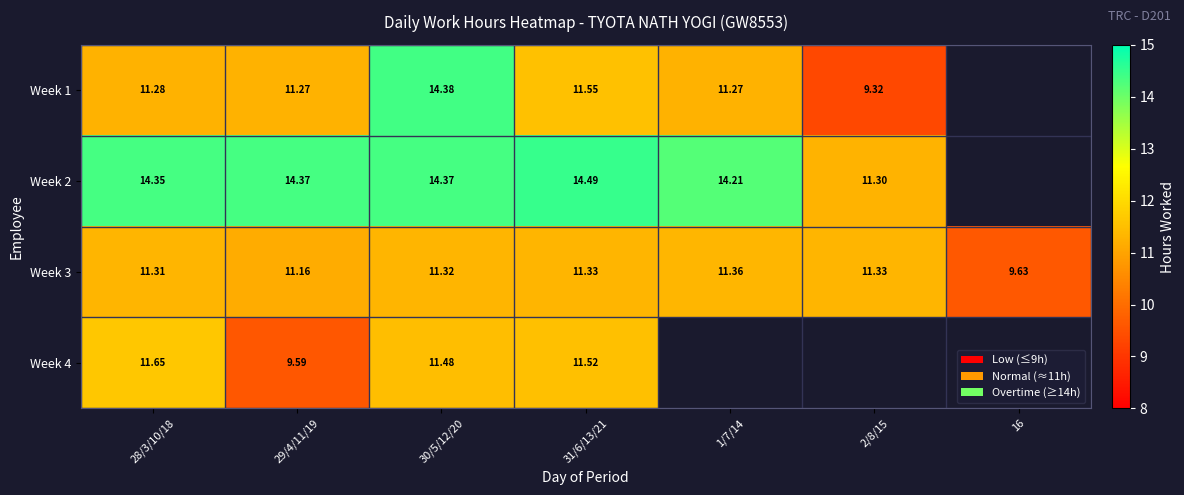

What is the lowest value of the Week 2 series?

11.3